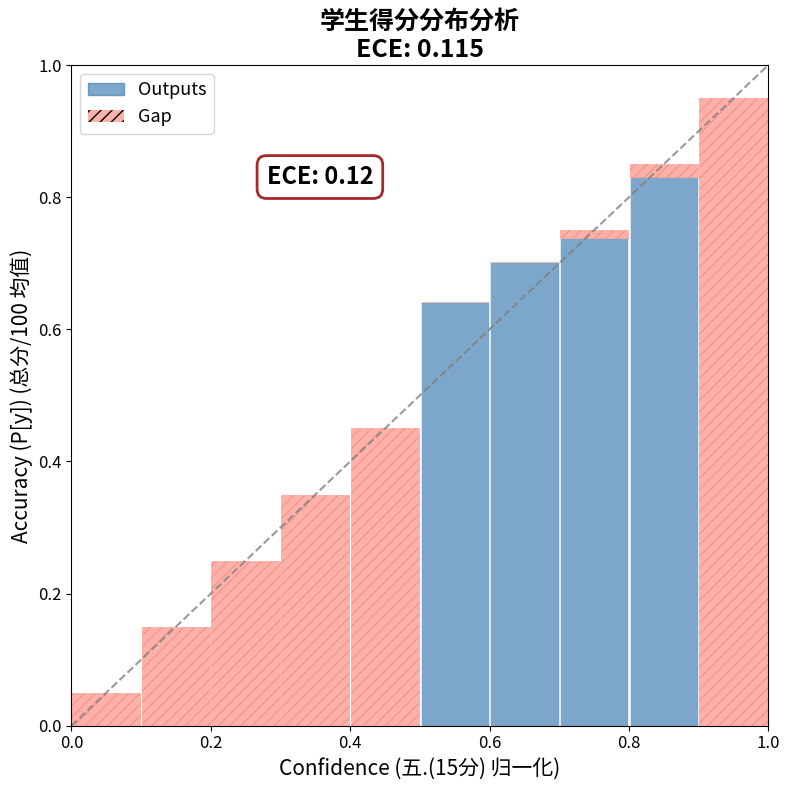

What is the sum of all Outputs values?

2.9